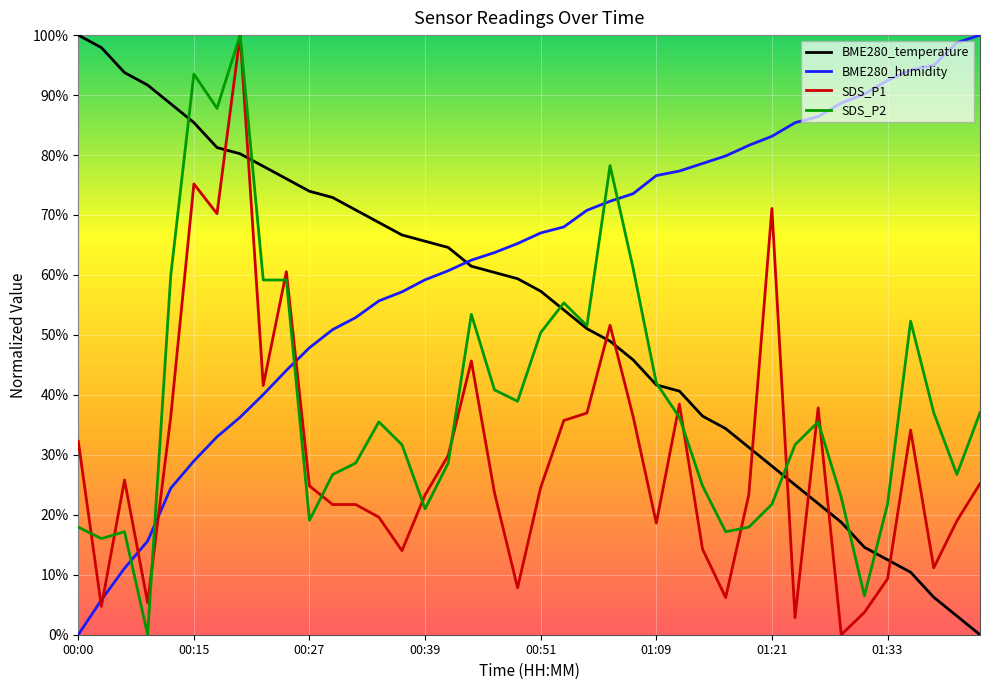

Which series has the largest total across all categories?

BME280_humidity